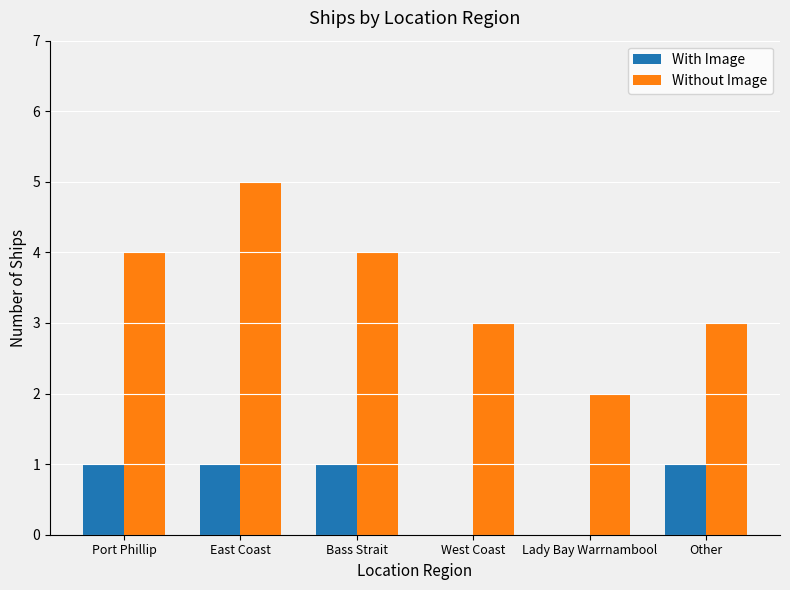

The value of With Image at East Coast is 1. True or false?

True